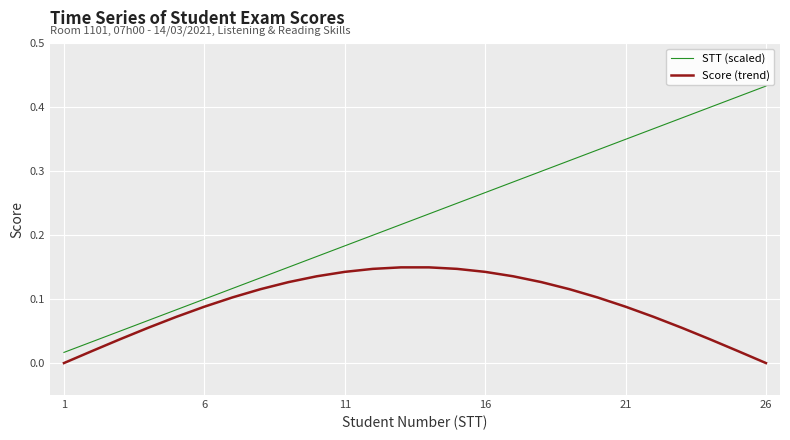

True or false: Score (trend) and STT (scaled) cross at least once.

False